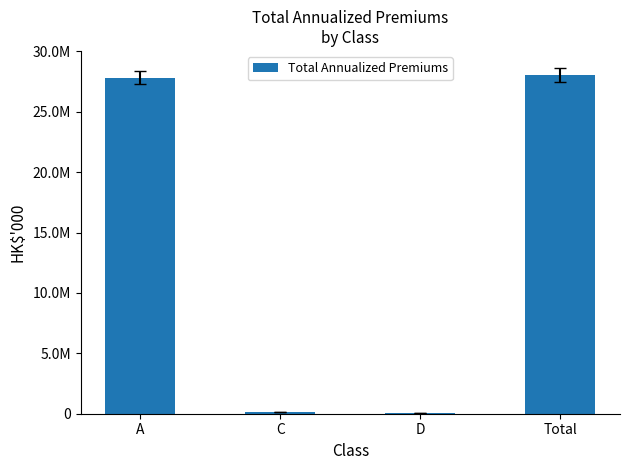

Are the bars horizontal?

No